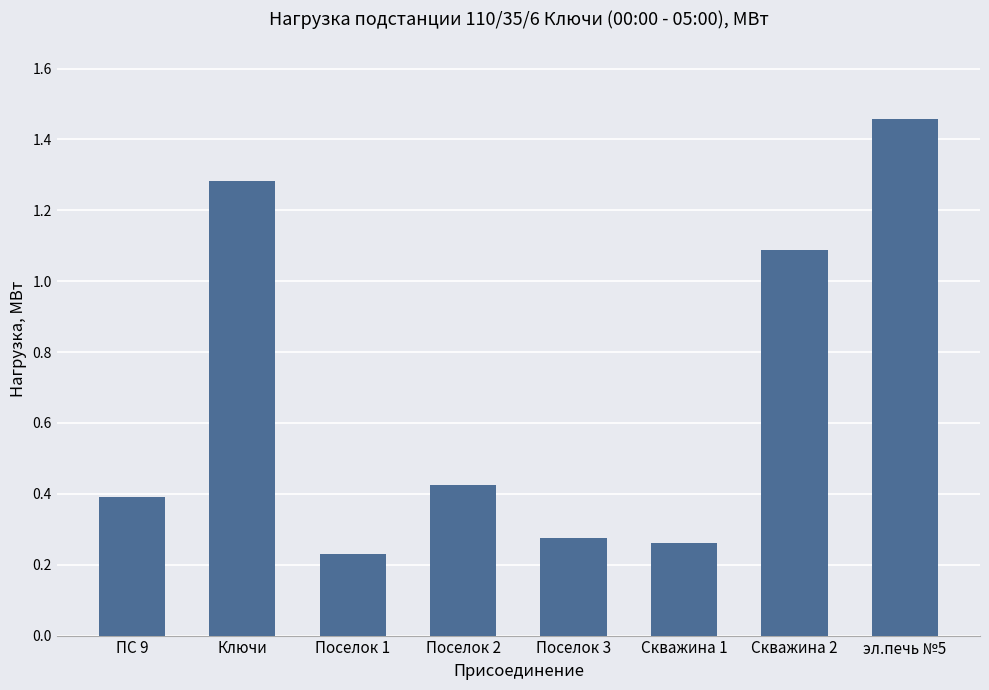

What is the difference between the maximum and second lowest values?

1.2